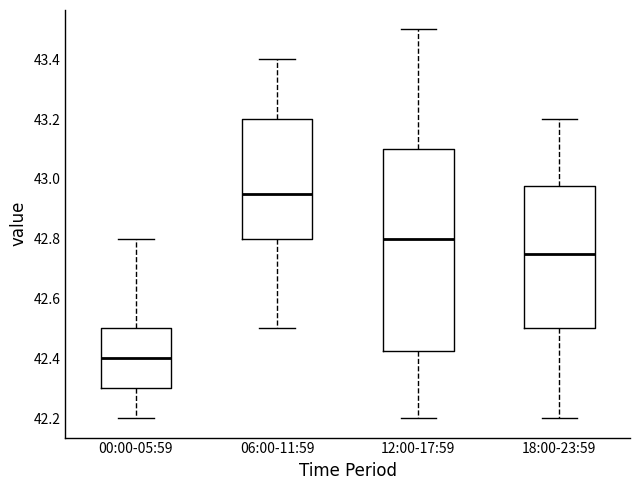

Which box is the tallest, from its lower edge to its upper edge?

12:00-17:59